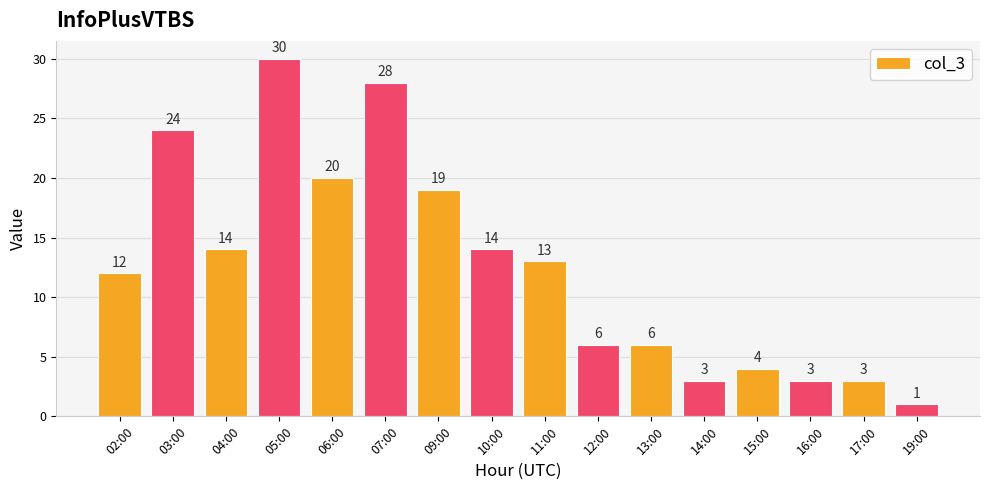

The chart shows a value of 6 at 13:00. True or false?

True